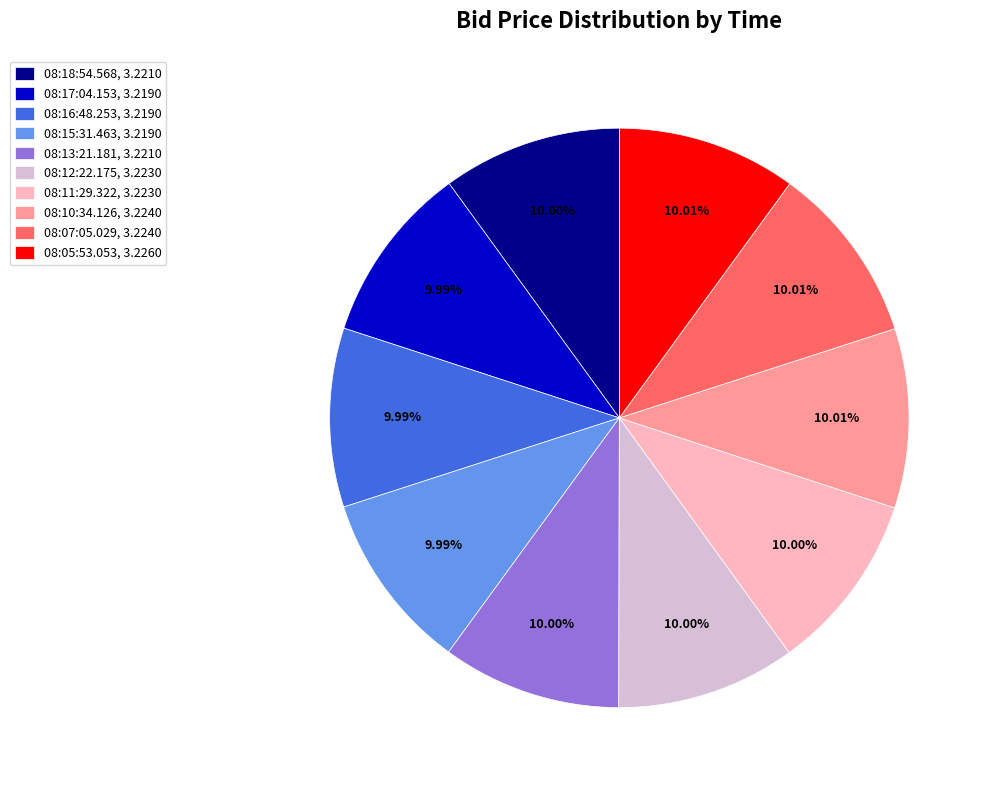

Is 08:18:54.568 the majority of the pie?

No